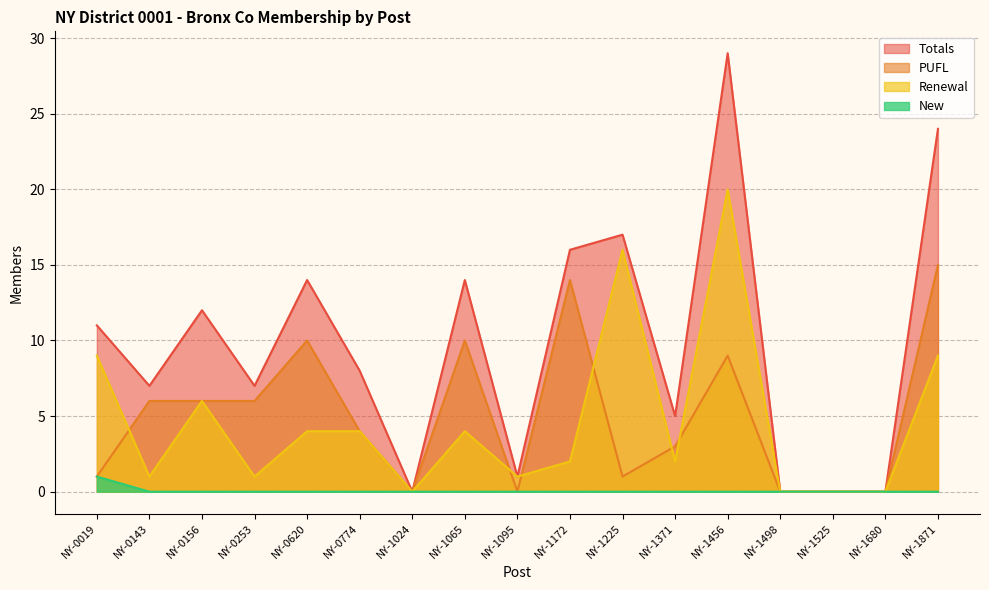

What is the sum of all Renewal values?

79